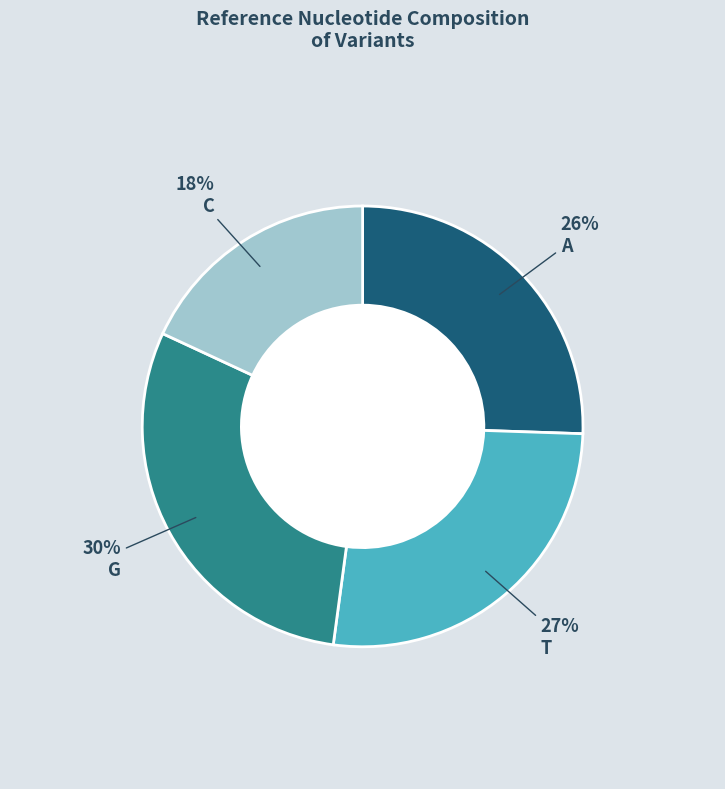

Is there any slice that represents more than half of the pie?

No